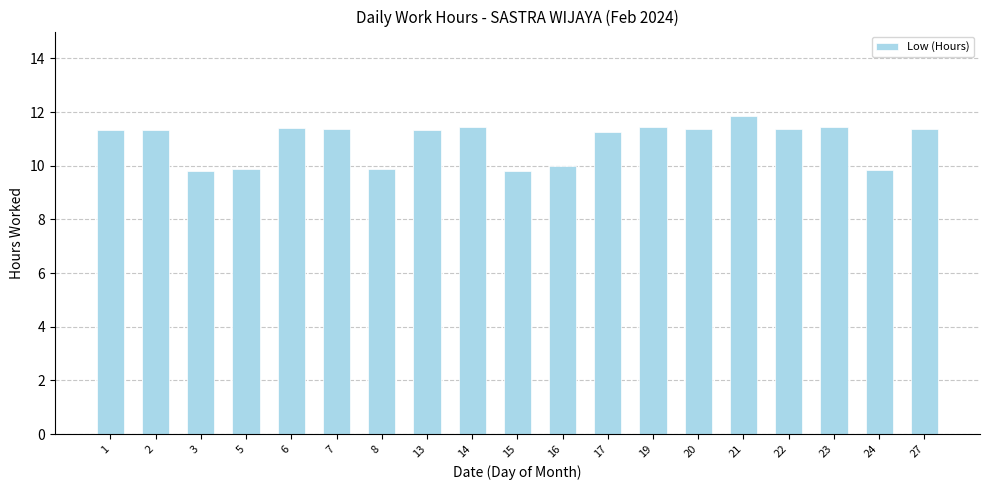

True or false: the data shows 11.4 at 23.

True